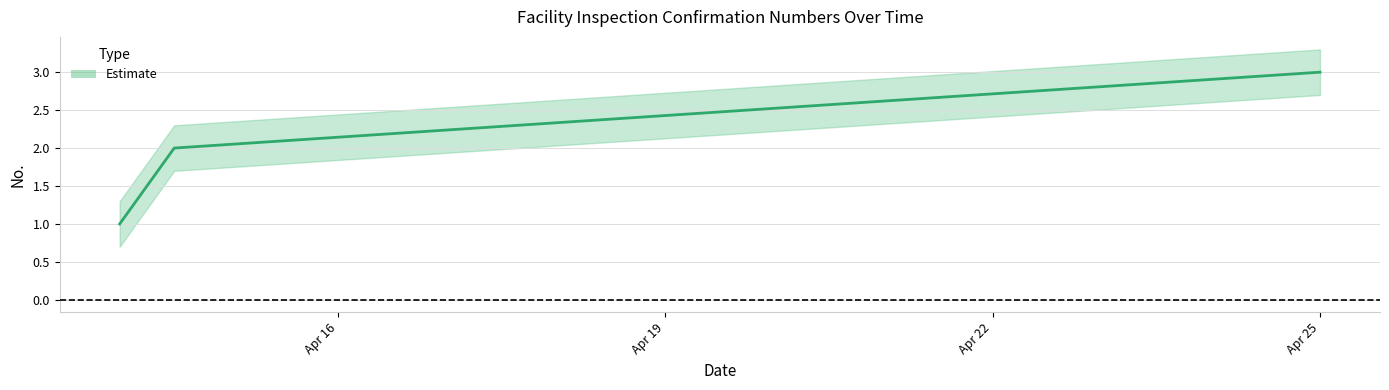

How many data points in Estimate_center are above 2?

1